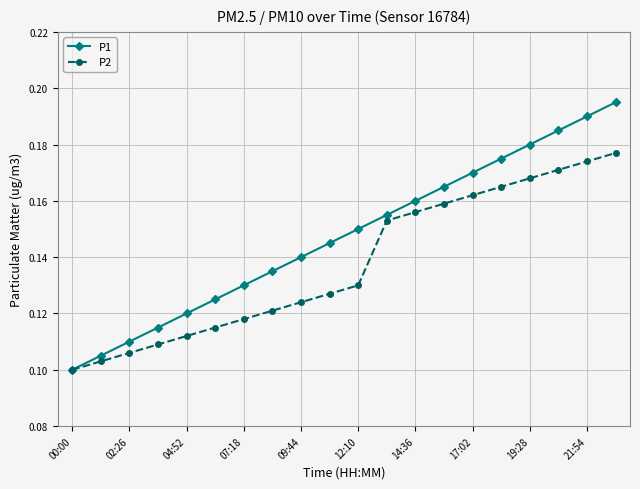

Which series has the widest spread of values?

P1